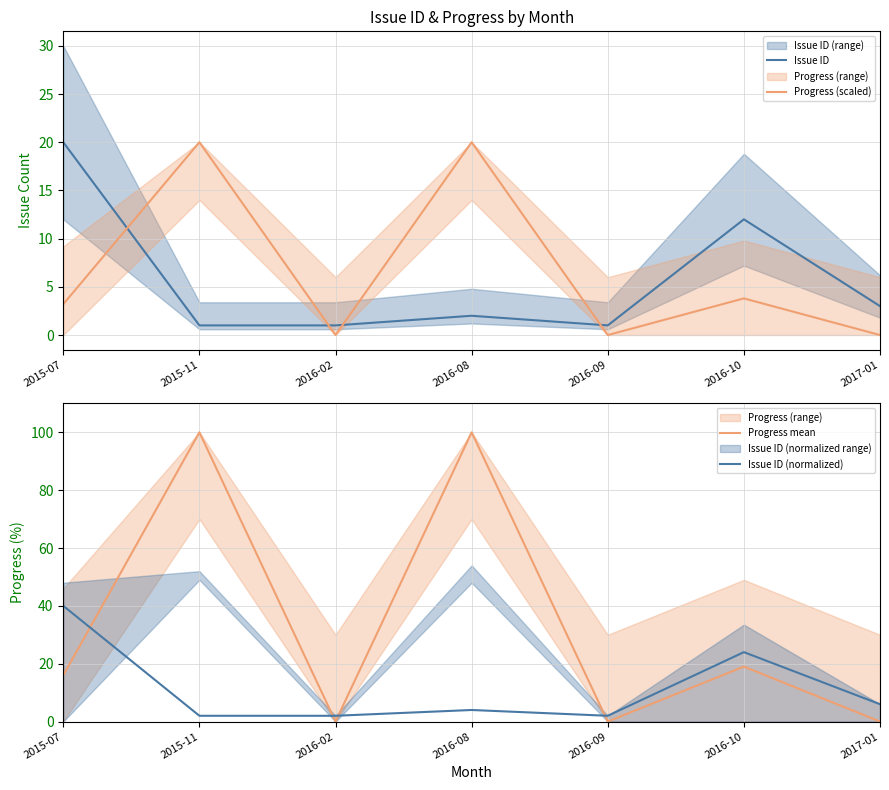

Where does the Issue ID series first go above 2?

2015-07